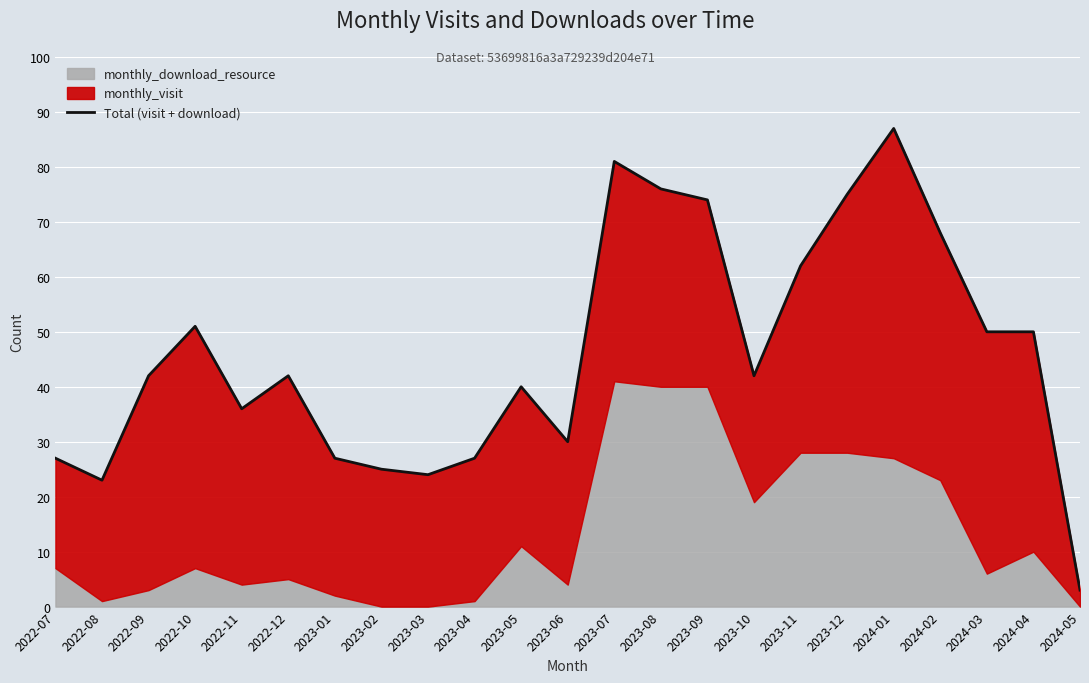

What is the change in value from 2023-11 to 2024-05?

-59